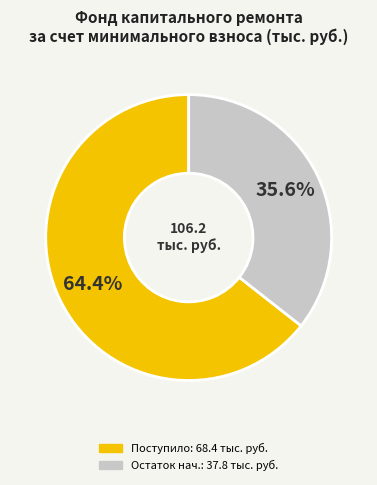

Does any single category account for the majority?

Yes